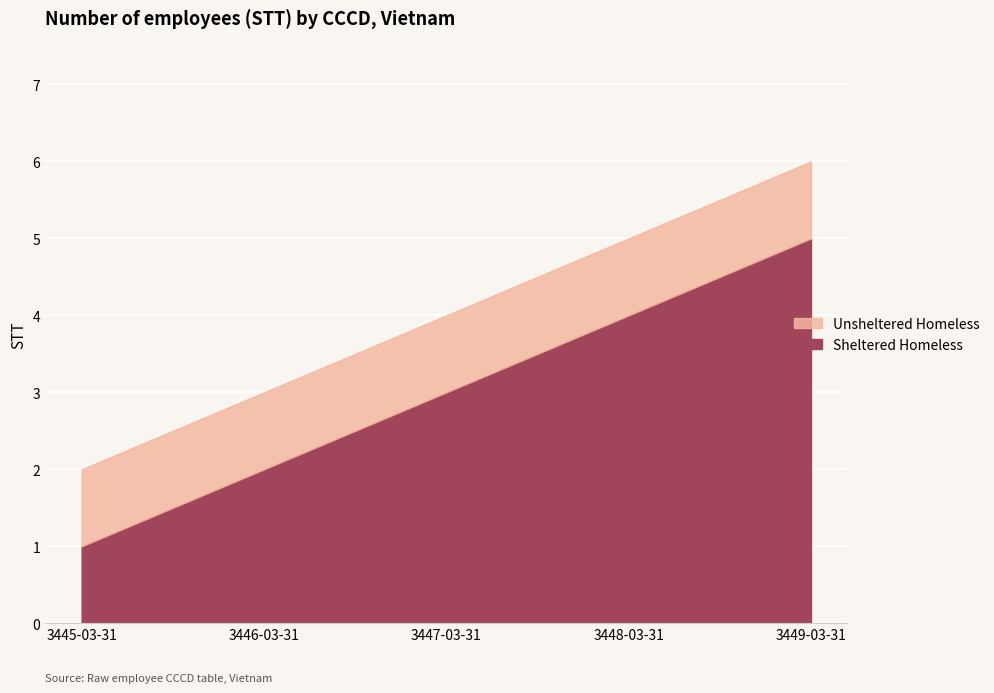

What position from the left is 3445-03-31?

1